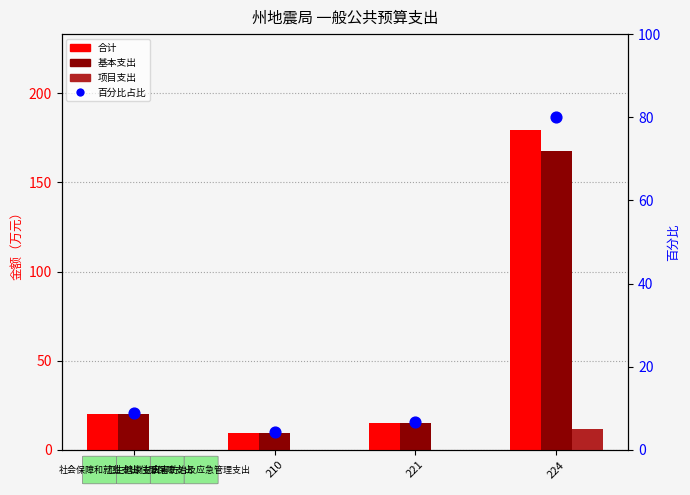

At which category is the sum across all series the highest?

224